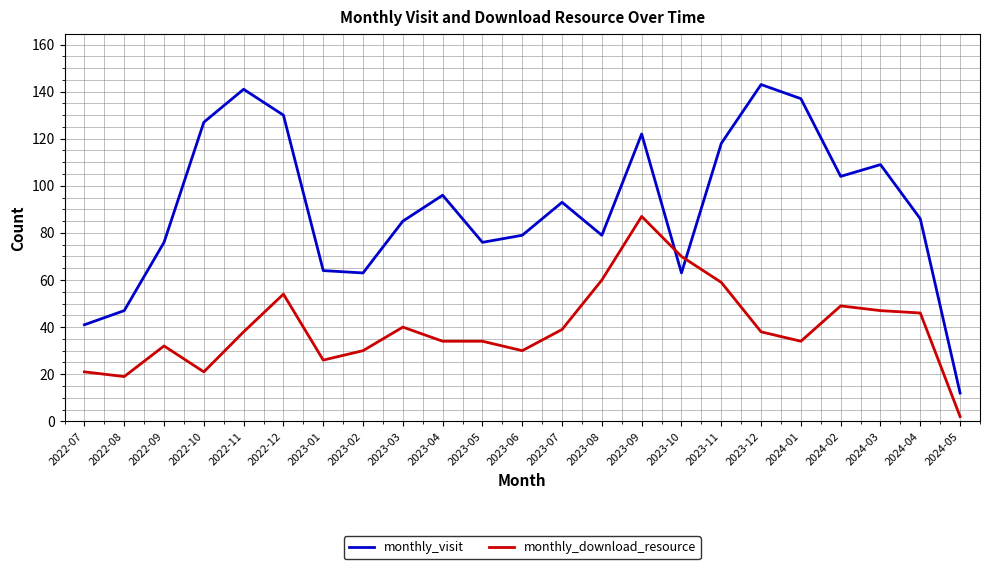

At which category is the sum across all series the highest?

2023-09